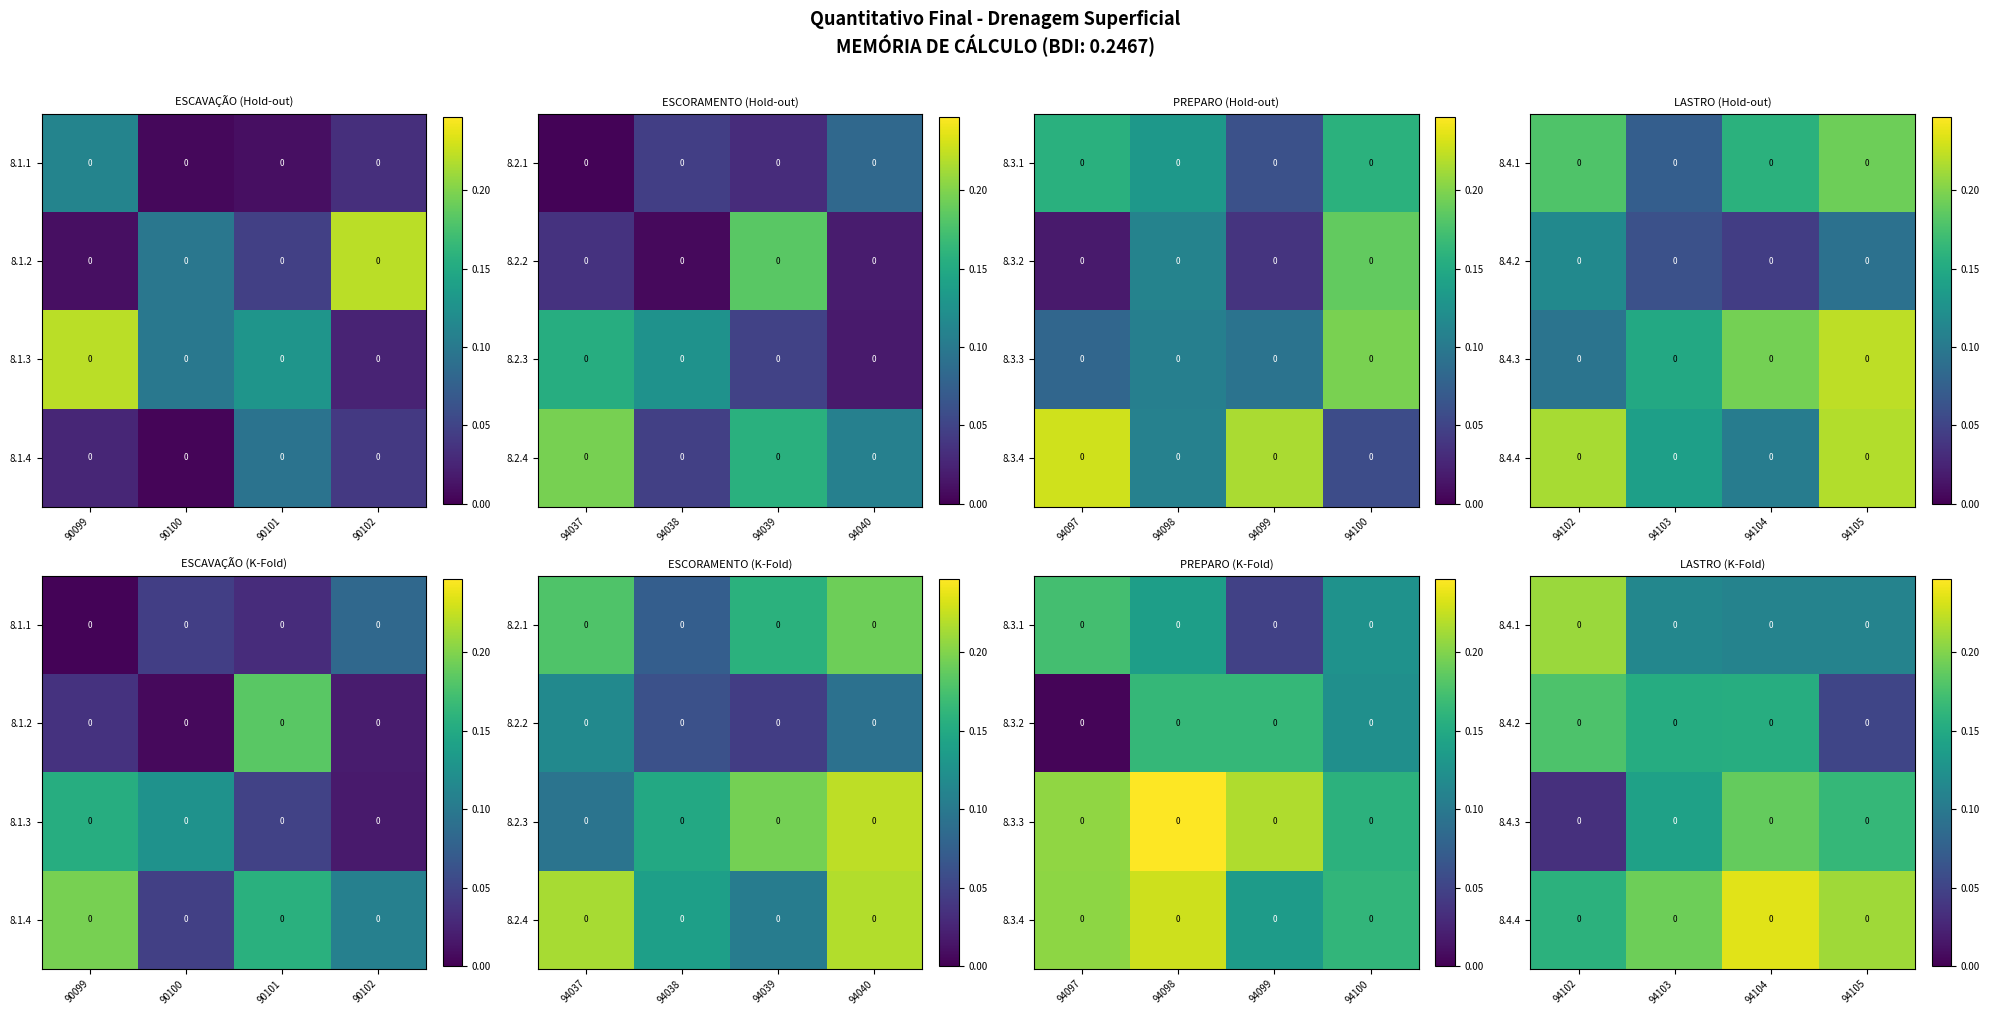

What is the difference between the highest and lowest values at 90099?

0.2